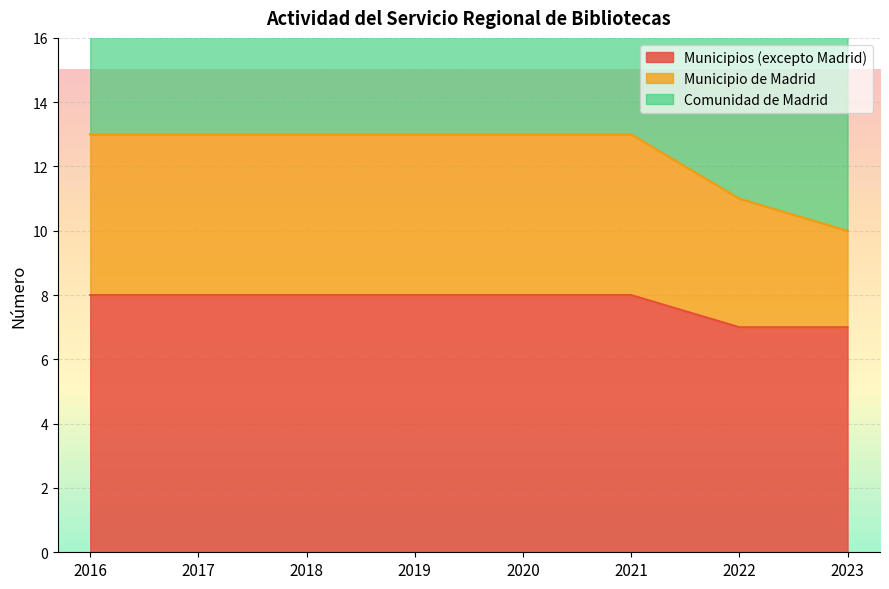

True or false: Comunidad de Madrid and Municipio de Madrid cross at least once.

False